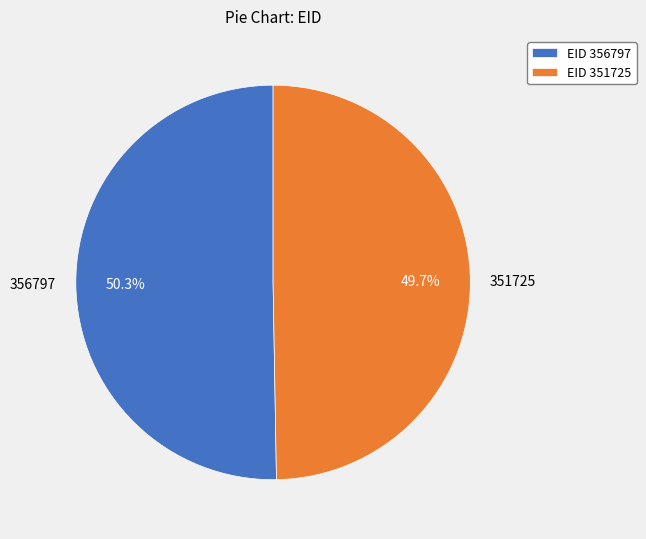

How many slices are in this pie chart?

2